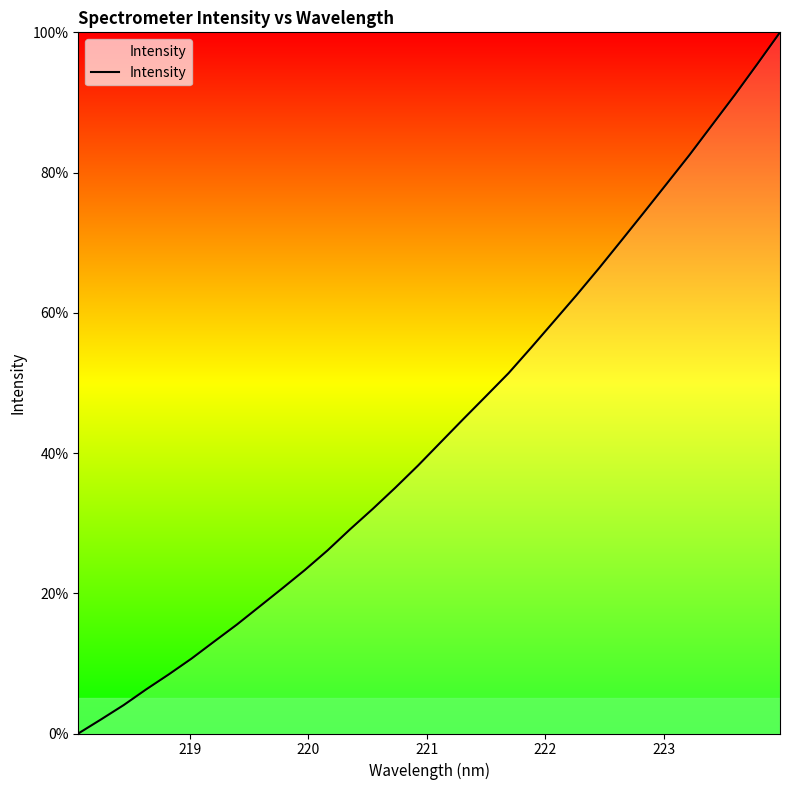

What is the difference between the maximum and minimum values?

100.0